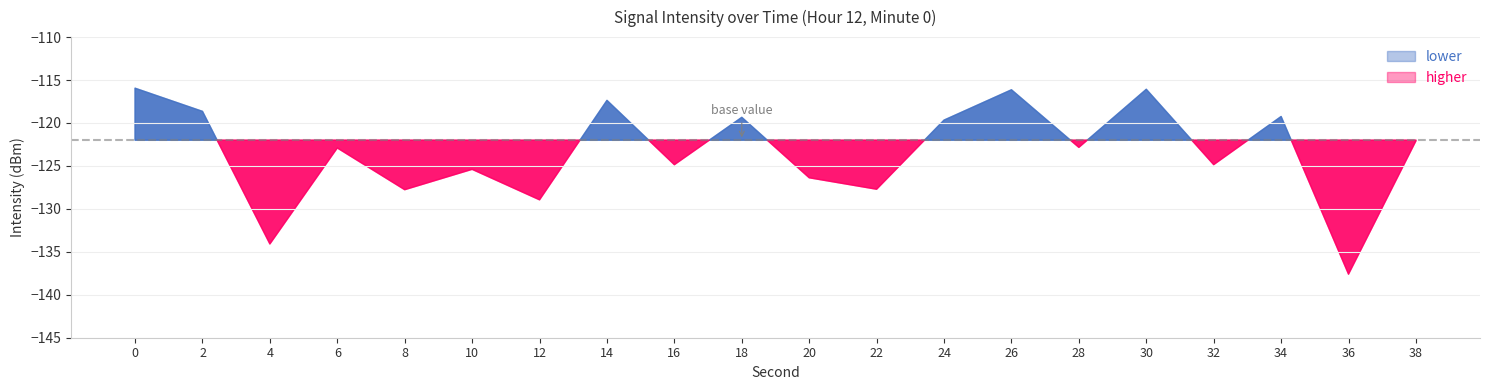

Which series has the largest range (max minus min)?

intensity(dBm)